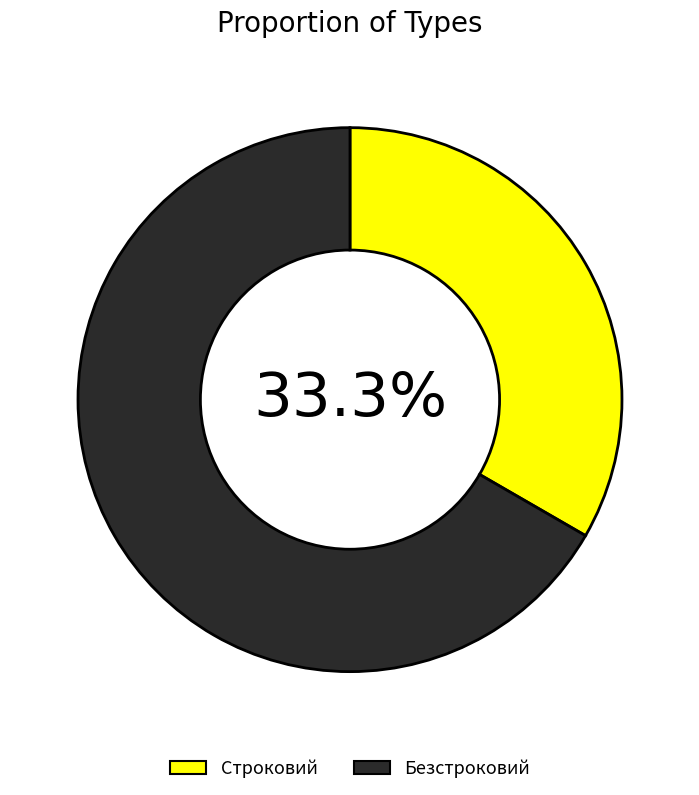

What is the ratio of the value at Строковий to the value at Безстроковий?

0.5